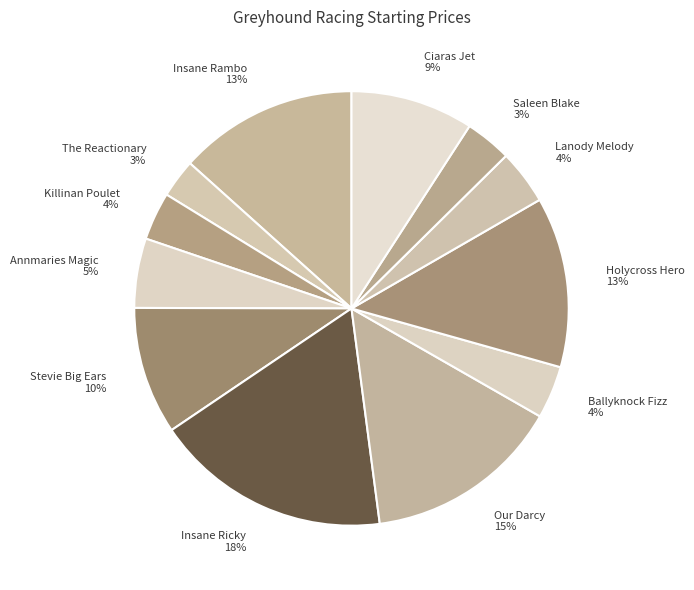

Is the sum of Annmaries Magic and Lanody Melody greater than half?

No